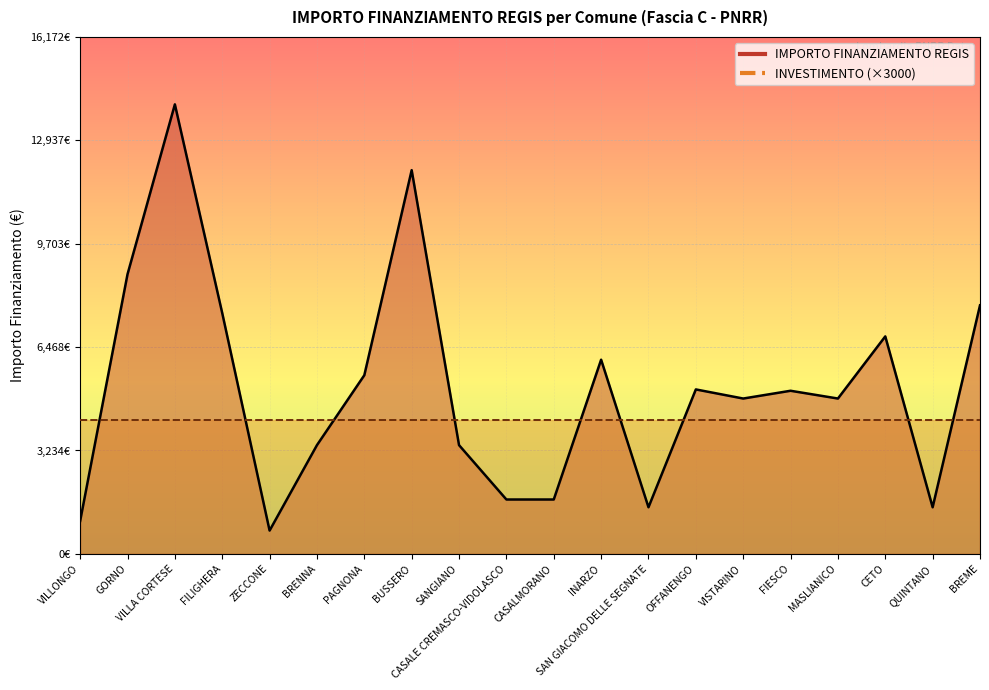

True or false: the data shows 7776 at BREME.

True